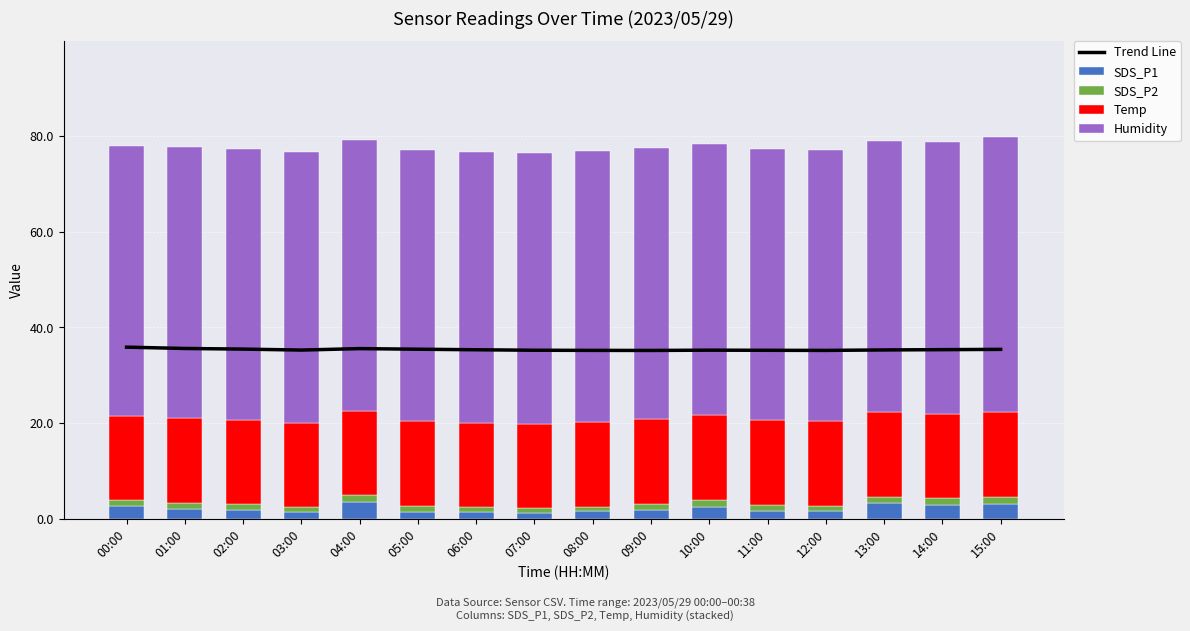

Is it true that SDS_P2 equals 0.4 at 01:00?

False